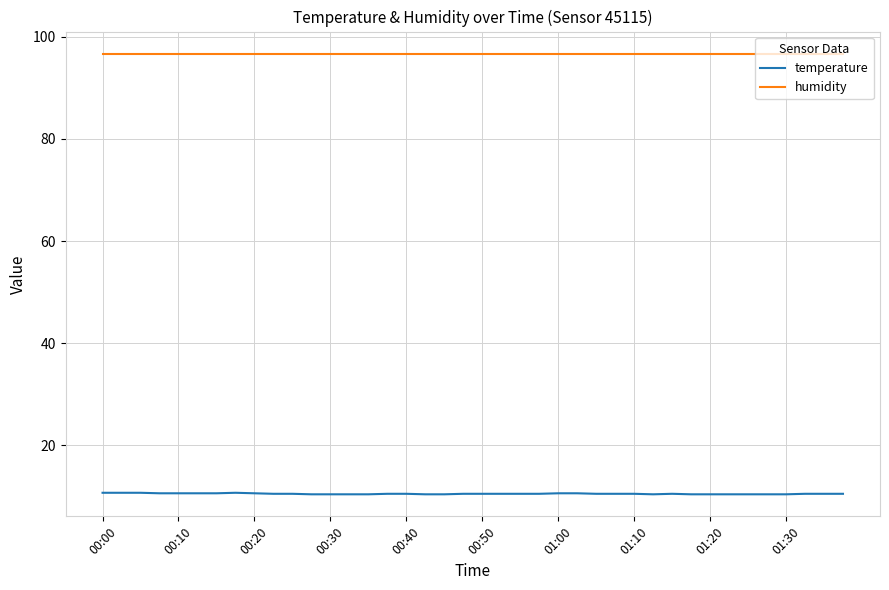

Does the chart display data point markers on the line(s)?

No